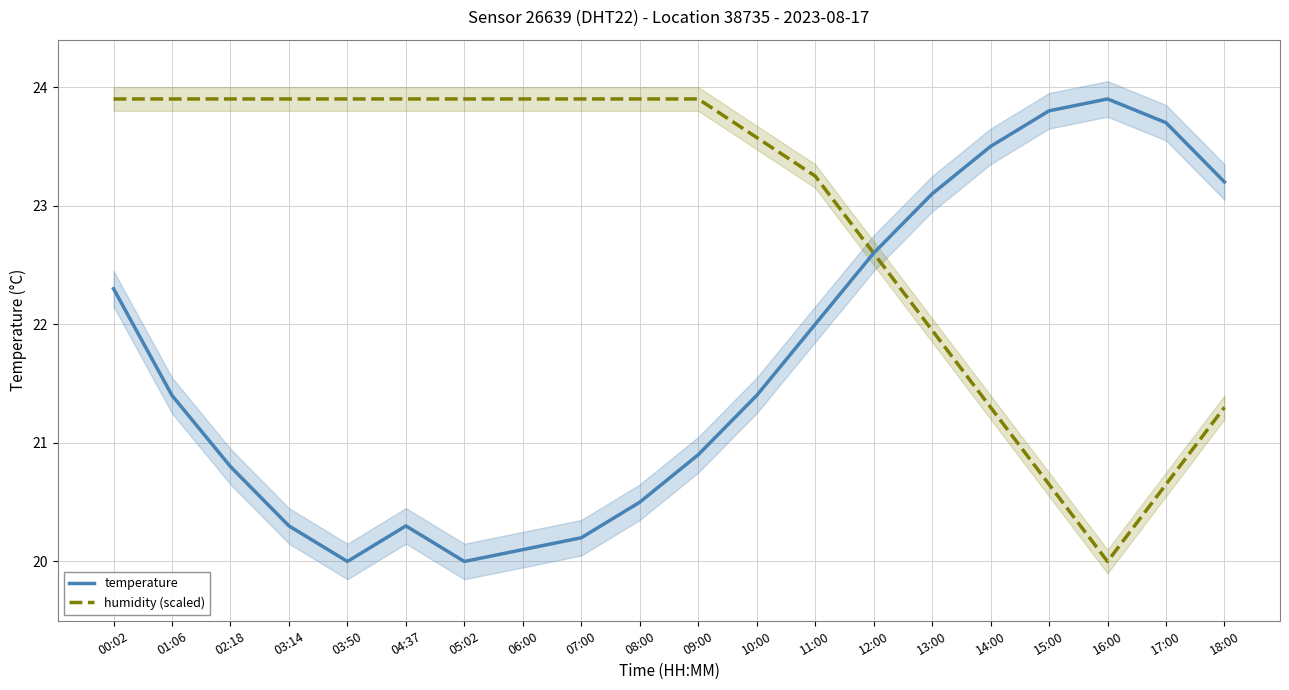

Reading left to right, transcribe all the data shown in this chart.

temperature: 00:02=22.3	01:06=21.4	02:18=20.8	03:14=20.3	03:50=20.0	04:37=20.3	05:02=20.0	06:00=20.1	07:00=20.2	08:00=20.5	09:00=20.9	10:00=21.4	11:00=22.0	12:00=22.6	13:00=23.1	14:00=23.5	15:00=23.8	16:00=23.9	17:00=23.7	18:00=23.2
humidity (scaled): 00:02=23.9	01:06=23.9	02:18=23.9	03:14=23.9	03:50=23.9	04:37=23.9	05:02=23.9	06:00=23.9	07:00=23.9	08:00=23.9	09:00=23.9	10:00=23.6	11:00=23.2	12:00=22.6	13:00=21.9	14:00=21.3	15:00=20.6	16:00=20.0	17:00=20.6	18:00=21.3